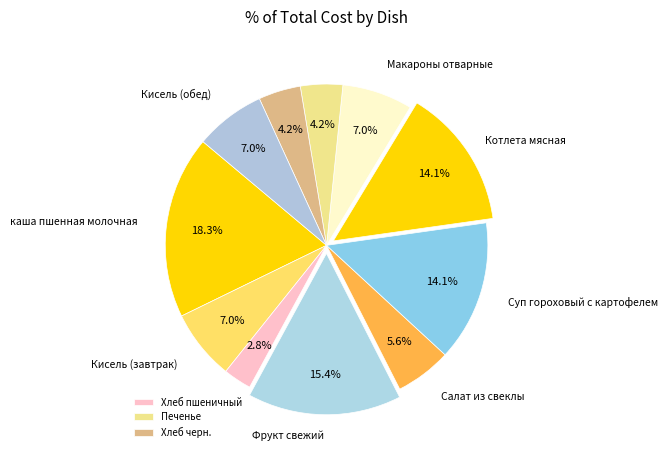

How many slices are in this pie chart?

11